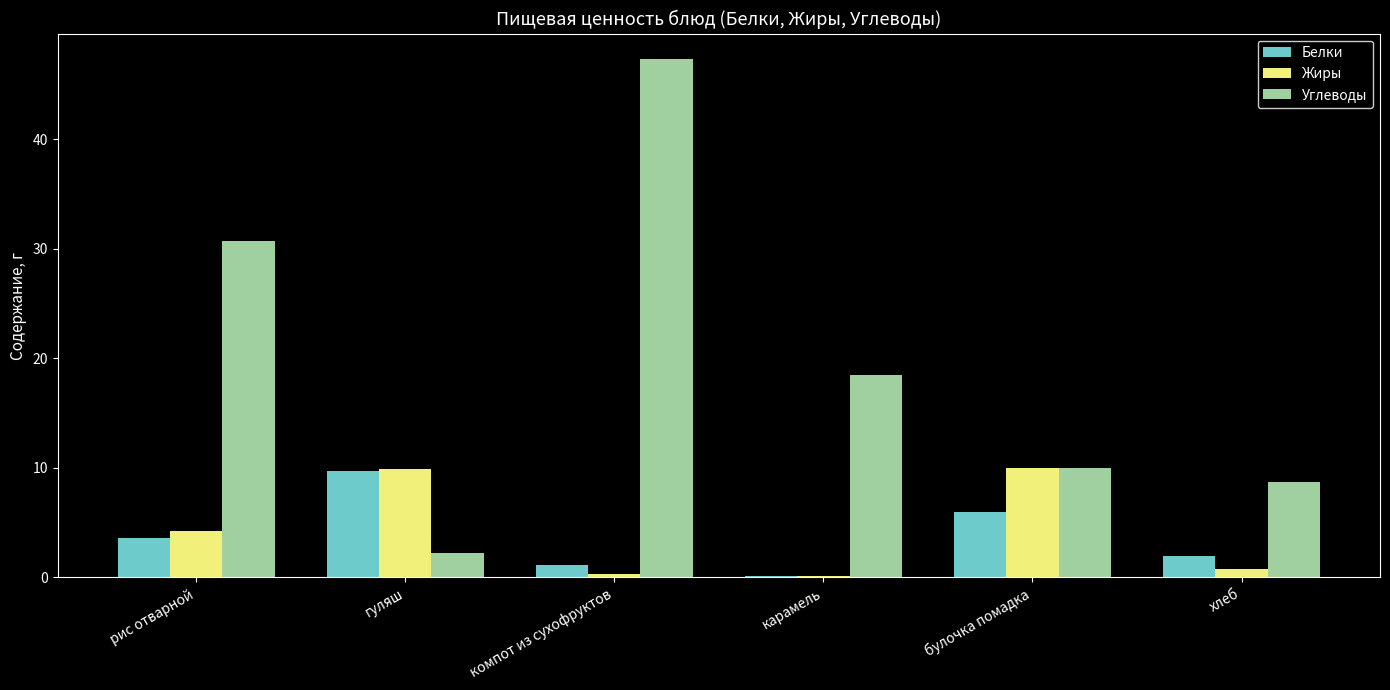

The value of Углеводы at булочка помадка is 10.0. True or false?

True